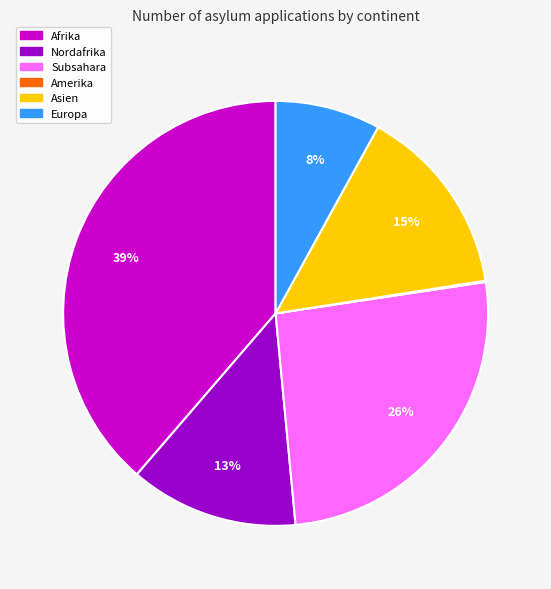

Do Asien and Afrika together represent more than half of the pie?

Yes